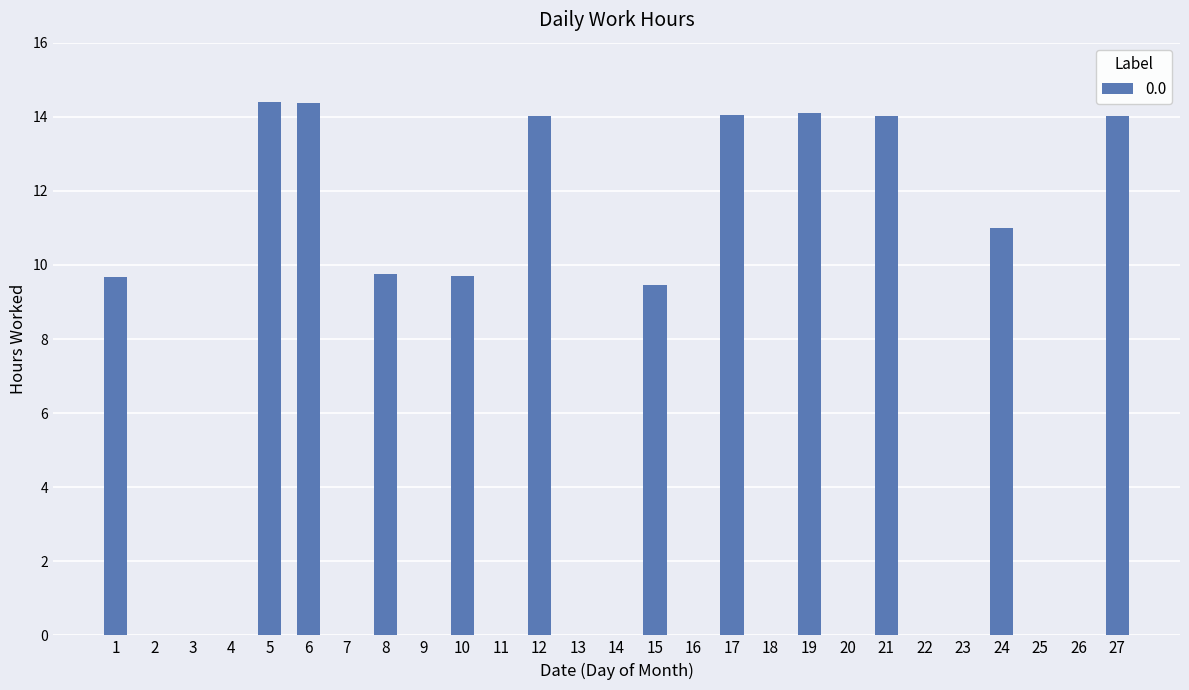

What is the sum of the values at 8 and 9?

9.8